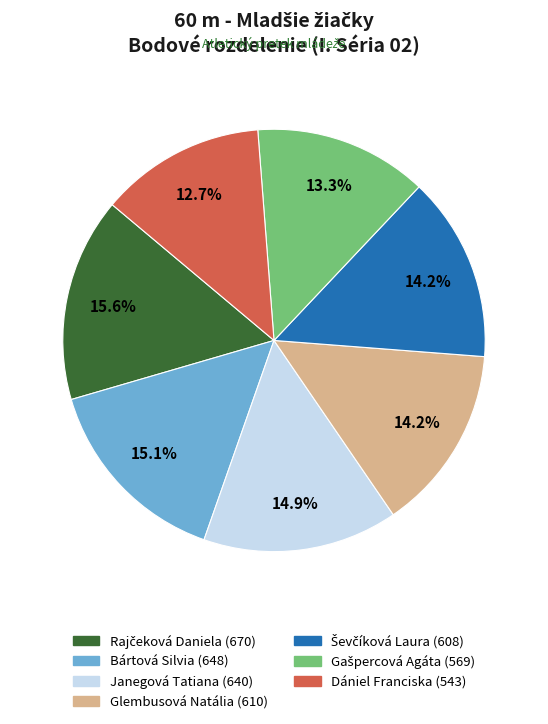

Is the sum of Bártová Silvia and Dániel Franciska greater than half?

No